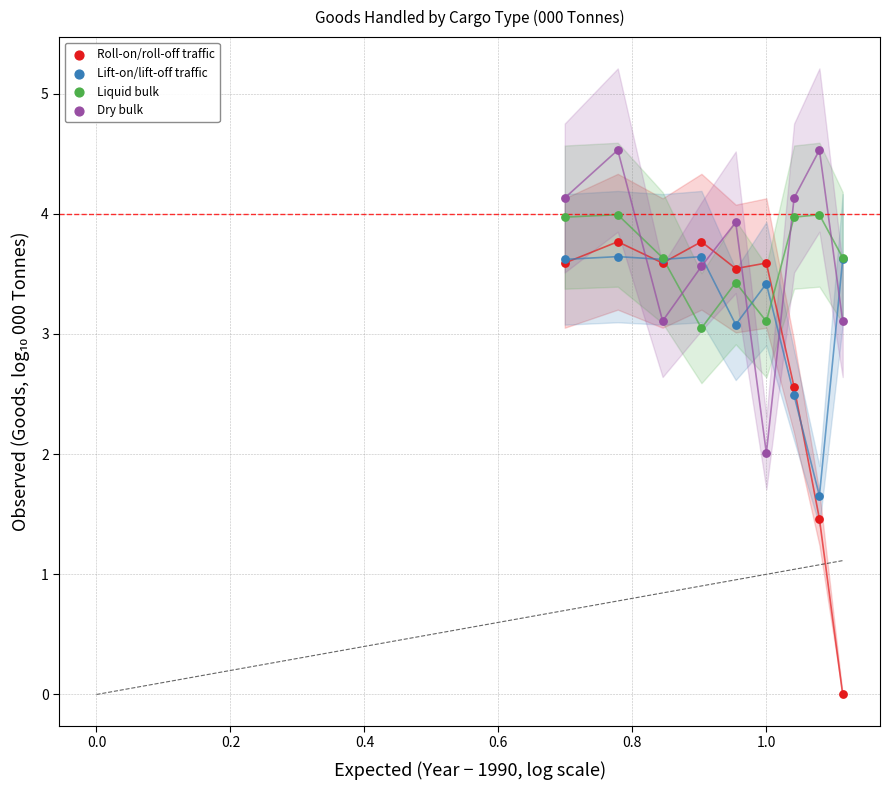

What is the X range (max minus min) for the scatter plot?

0.4